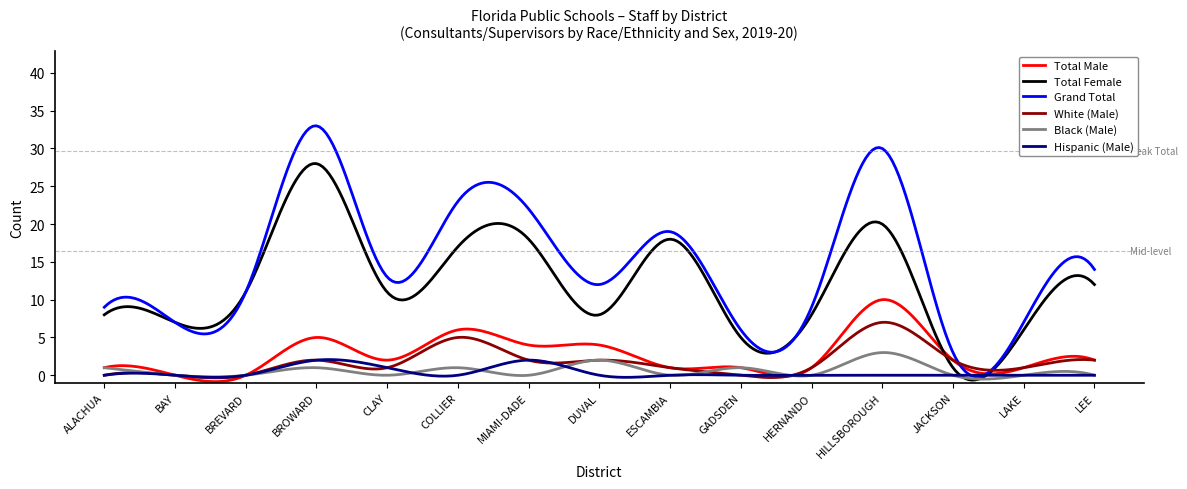

Which series has the largest total across all categories?

Grand Total